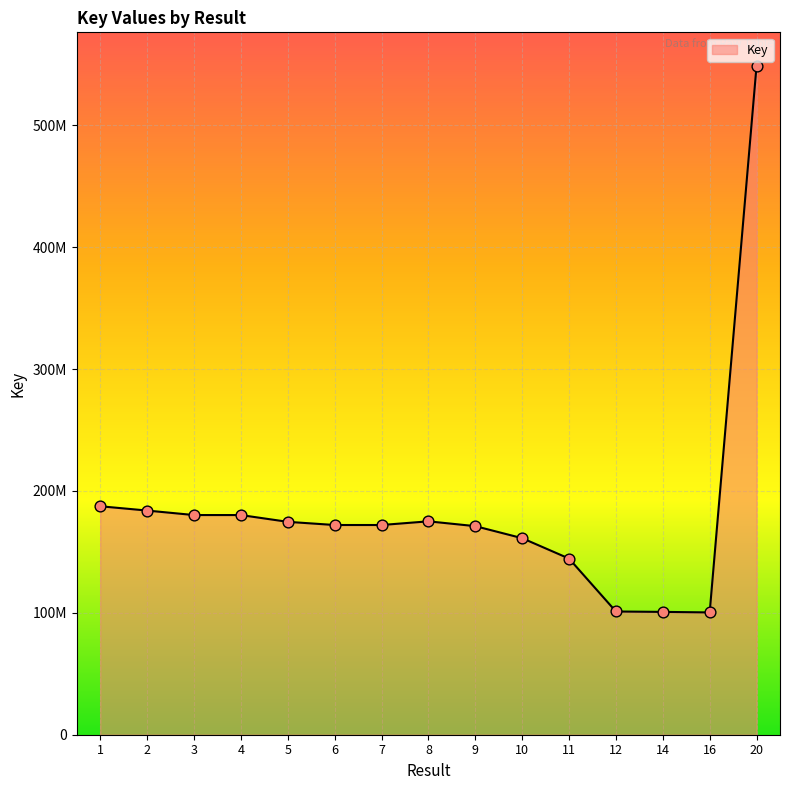

Is this an area chart (filled region under the line)?

Yes